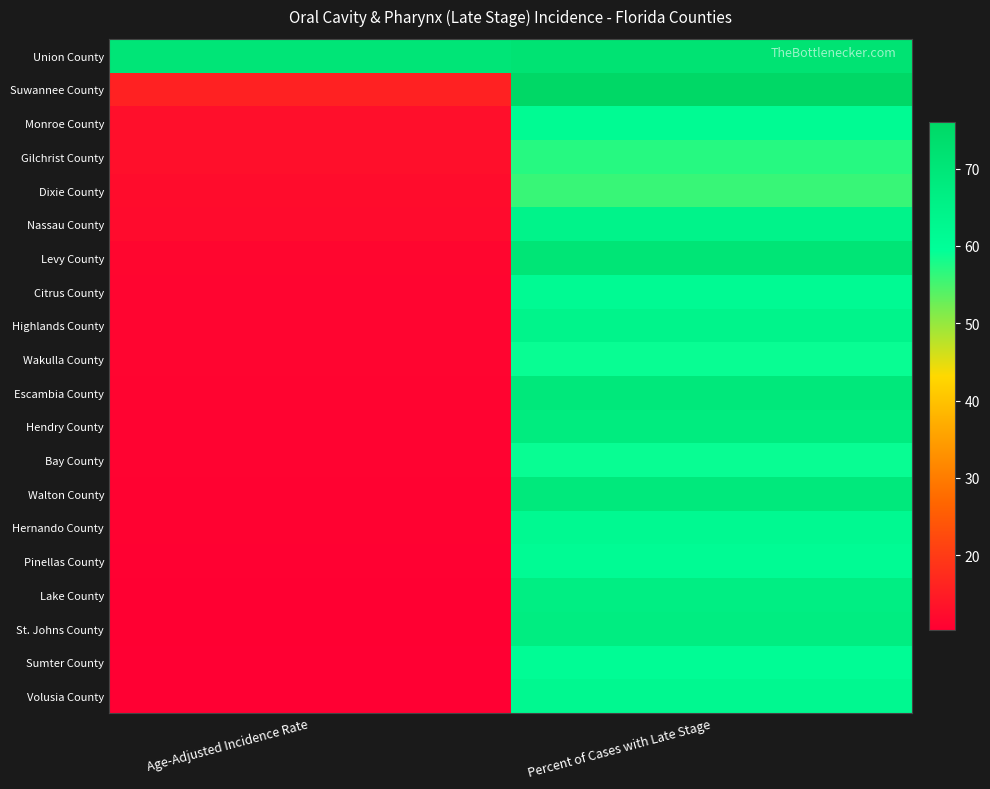

Reading left to right, transcribe all the data shown in this chart.

Union County: Age-Adjusted Incidence Rate=70.3	Percent of Cases with Late Stage=71.4
Suwannee County: Age-Adjusted Incidence Rate=15.9	Percent of Cases with Late Stage=76.0
Monroe County: Age-Adjusted Incidence Rate=13.0	Percent of Cases with Late Stage=61.2
Gilchrist County: Age-Adjusted Incidence Rate=12.9	Percent of Cases with Late Stage=57.1
Dixie County: Age-Adjusted Incidence Rate=12.5	Percent of Cases with Late Stage=55.9
Nassau County: Age-Adjusted Incidence Rate=12.3	Percent of Cases with Late Stage=64.3
Levy County: Age-Adjusted Incidence Rate=11.5	Percent of Cases with Late Stage=70.7
Citrus County: Age-Adjusted Incidence Rate=11.4	Percent of Cases with Late Stage=61.4
Highlands County: Age-Adjusted Incidence Rate=11.4	Percent of Cases with Late Stage=63.9
Wakulla County: Age-Adjusted Incidence Rate=11.3	Percent of Cases with Late Stage=59.0
Escambia County: Age-Adjusted Incidence Rate=11.2	Percent of Cases with Late Stage=69.0
Hendry County: Age-Adjusted Incidence Rate=11.1	Percent of Cases with Late Stage=67.6
Bay County: Age-Adjusted Incidence Rate=11.0	Percent of Cases with Late Stage=59.0
Walton County: Age-Adjusted Incidence Rate=10.9	Percent of Cases with Late Stage=68.6
Hernando County: Age-Adjusted Incidence Rate=10.8	Percent of Cases with Late Stage=62.0
Pinellas County: Age-Adjusted Incidence Rate=10.7	Percent of Cases with Late Stage=60.9
Lake County: Age-Adjusted Incidence Rate=10.6	Percent of Cases with Late Stage=66.4
St. Johns County: Age-Adjusted Incidence Rate=10.6	Percent of Cases with Late Stage=67.1
Sumter County: Age-Adjusted Incidence Rate=10.4	Percent of Cases with Late Stage=60.8
Volusia County: Age-Adjusted Incidence Rate=10.4	Percent of Cases with Late Stage=62.4